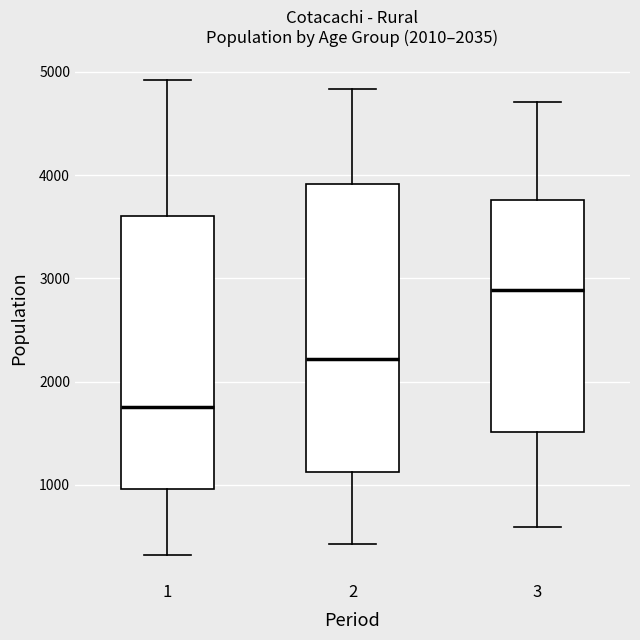

Which box is the tallest, from its lower edge to its upper edge?

2